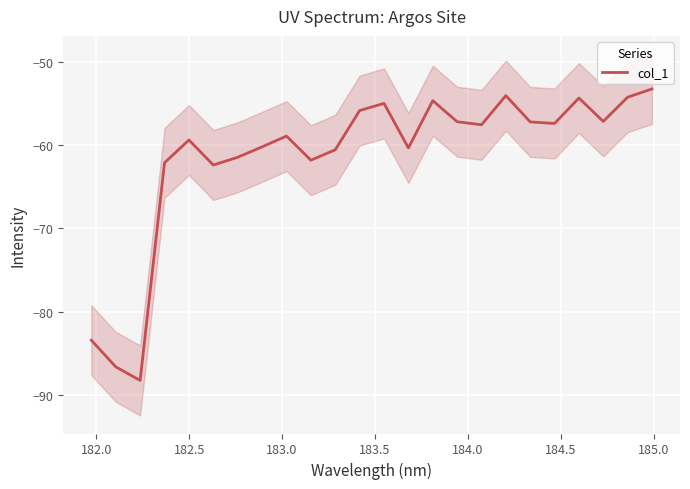

What is the smallest value displayed?

-88.2